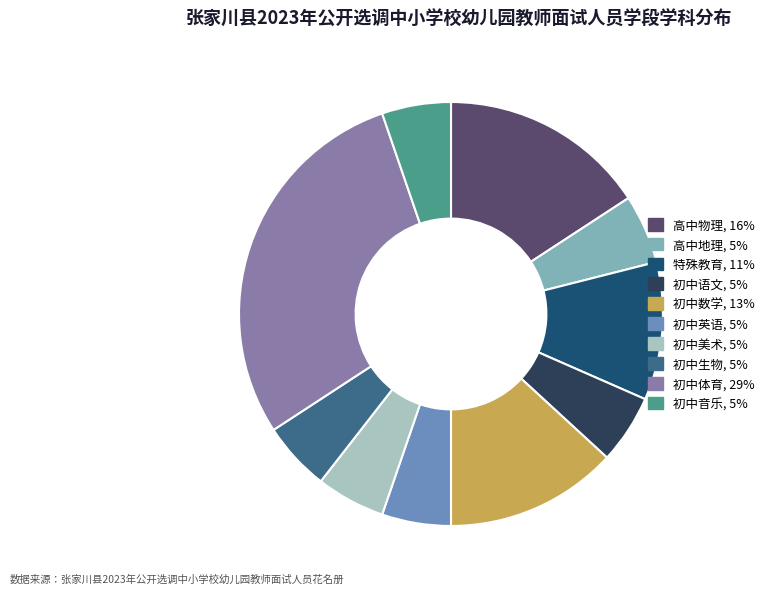

True or false: 初中语文, 5% accounts for 5% of the total.

True